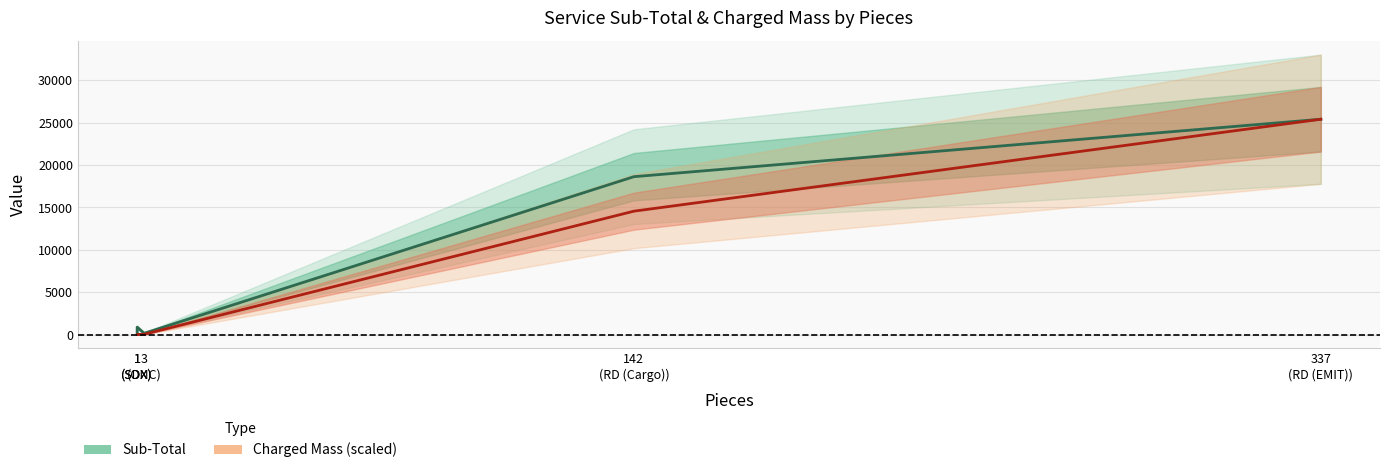

True or false: Sub-Total has a value of 152.9 at 3
(ONC).

True